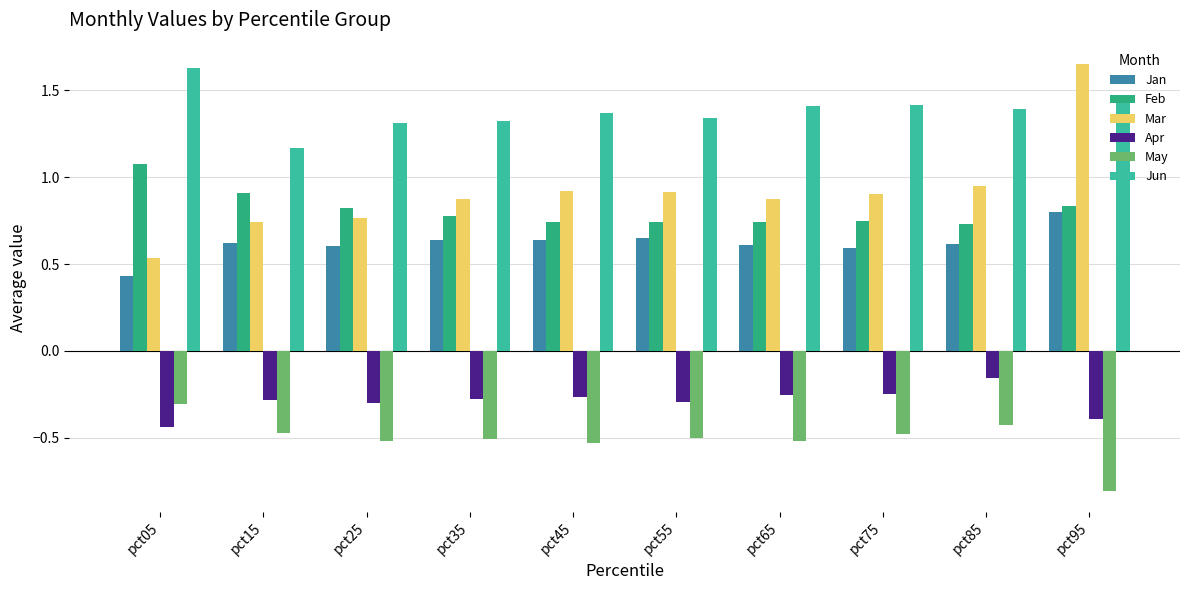

What is the sum of all Jun values?

13.8